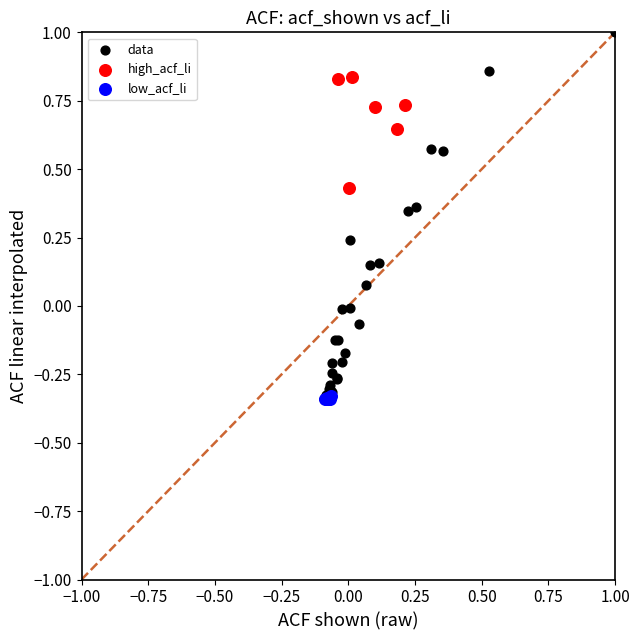

Which series has the largest Y range (max minus min)?

data